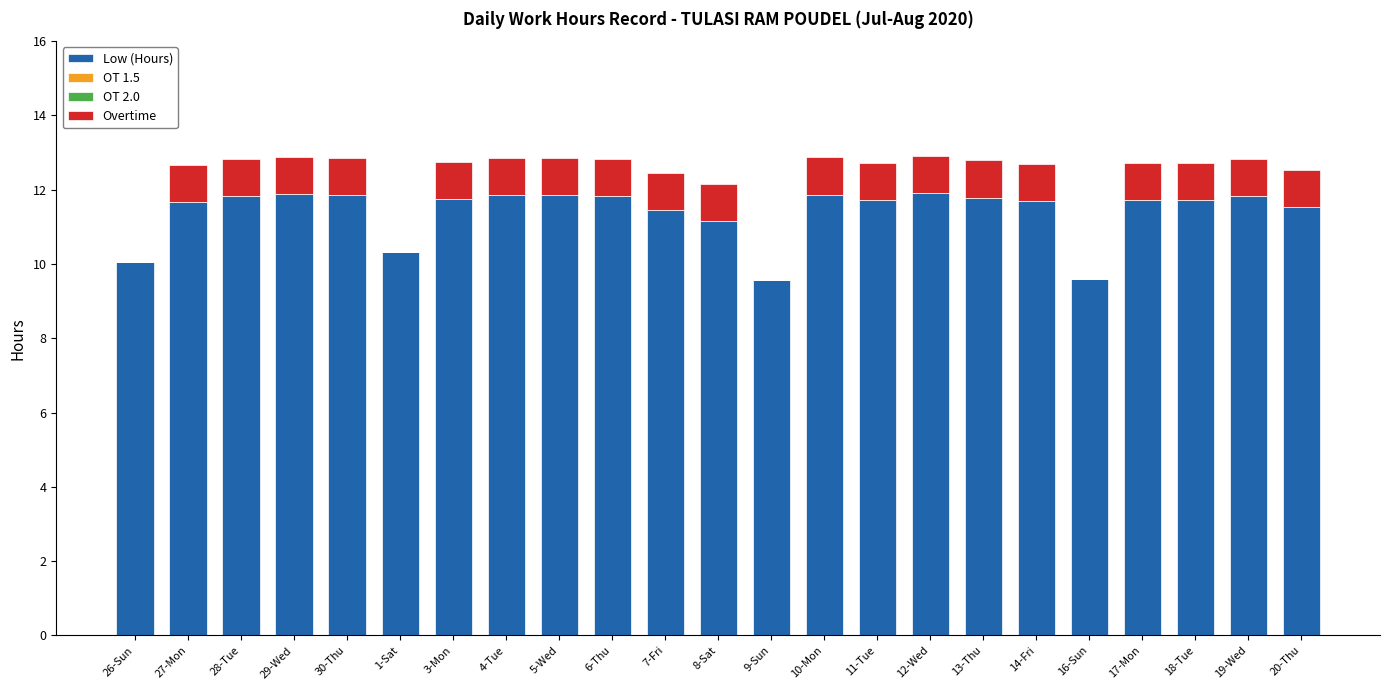

What is the total value across all series at 13-Thu?

12.8